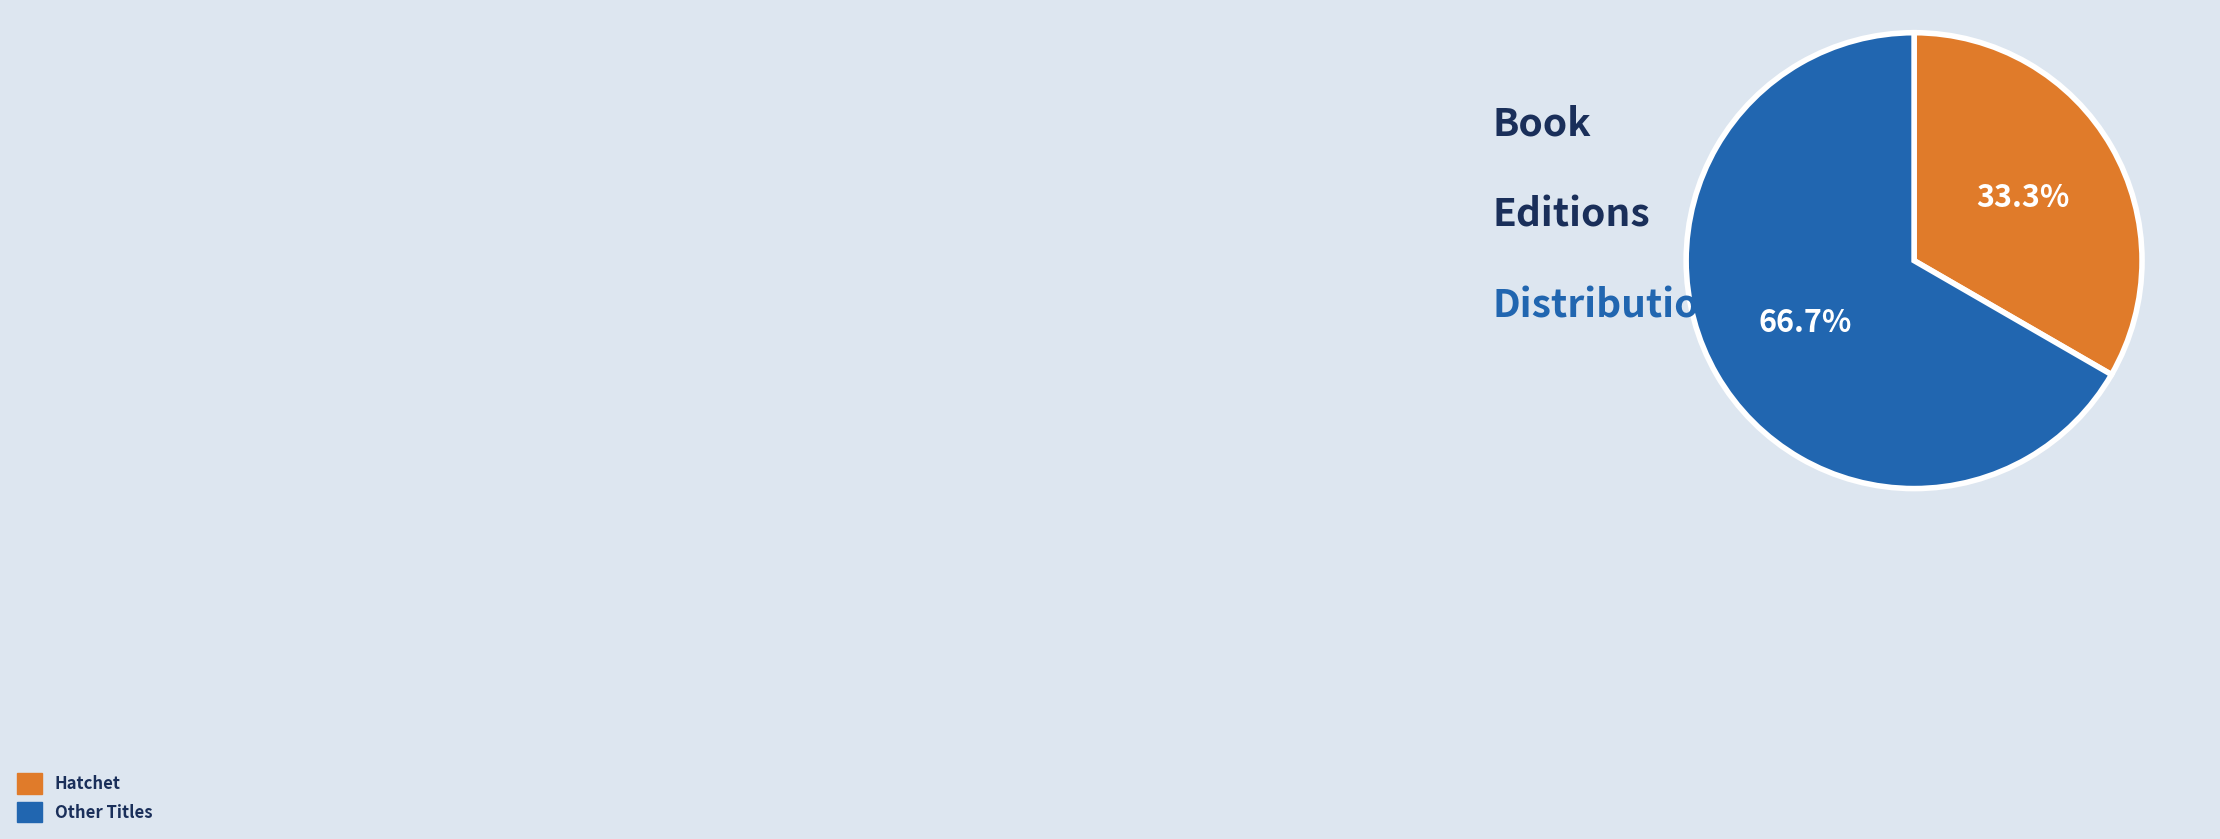

Count the number of slices in the pie.

2